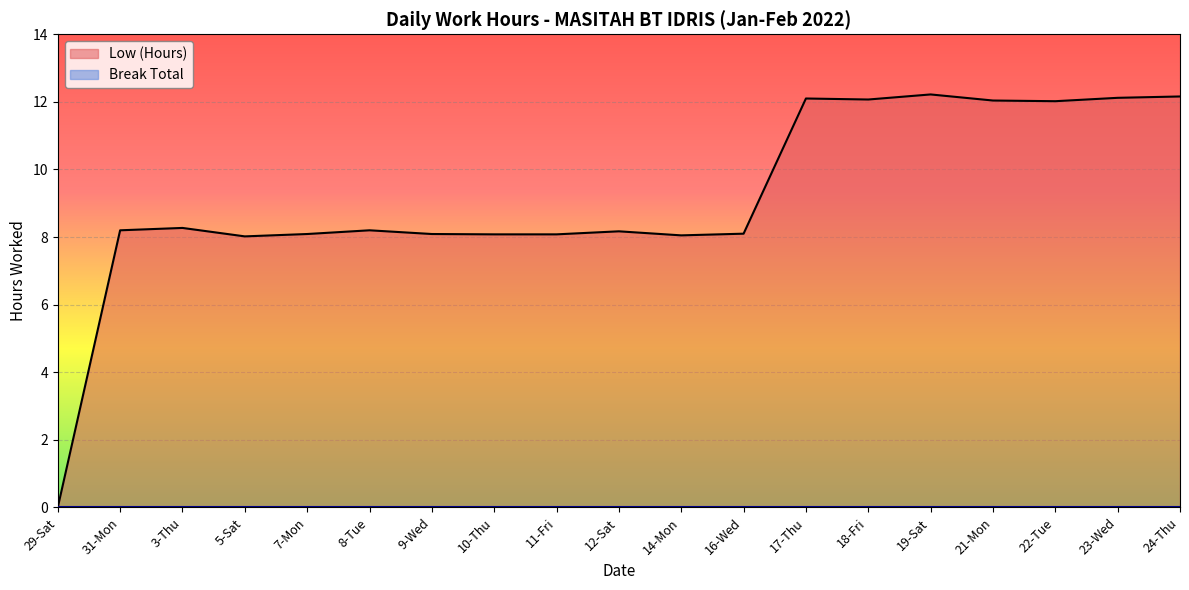

At which category does the data reach its first local peak?

3-Thu